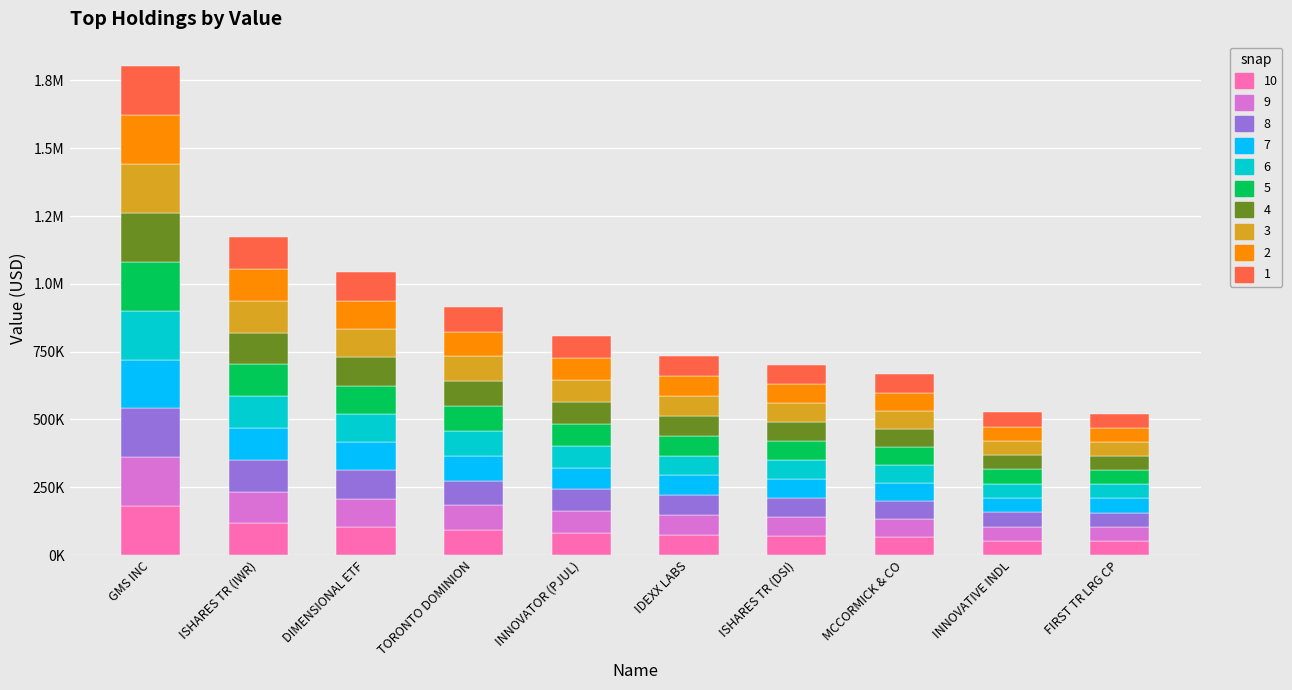

Is it true that 3 equals 29533 at INNOVATIVE INDL?

False